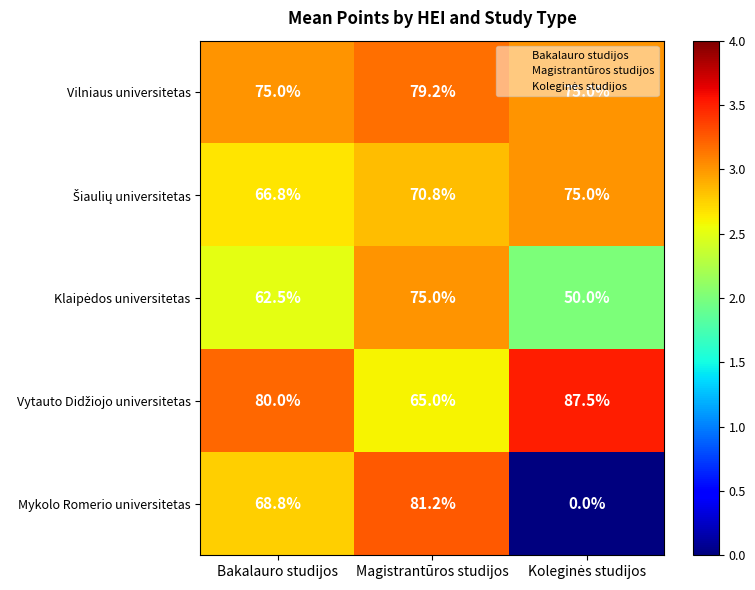

What is the sum of all Vilniaus universitetas values?

229.2